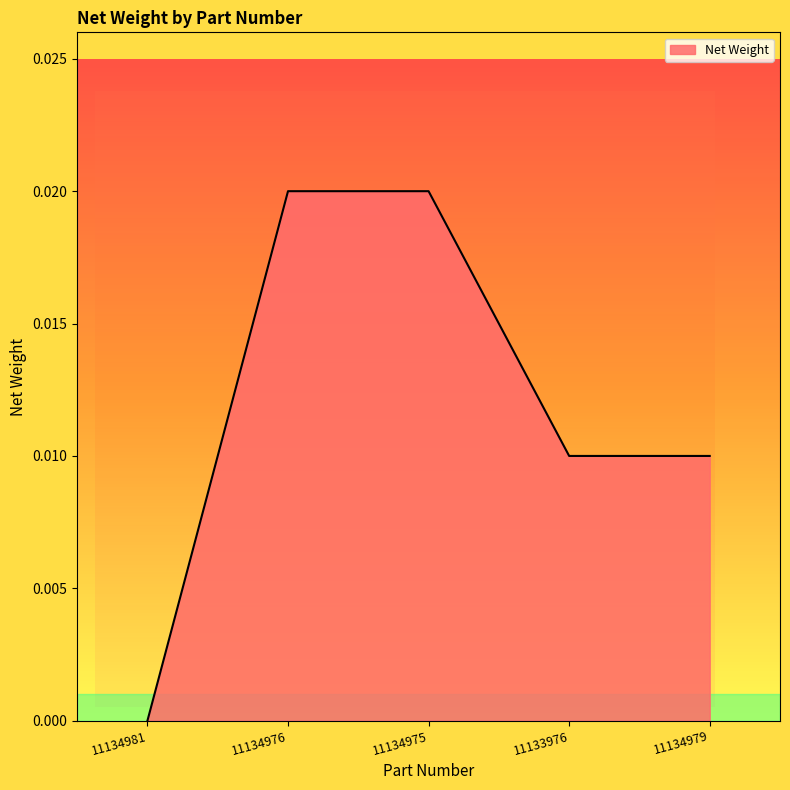

Does the chart have visible grid lines?

No